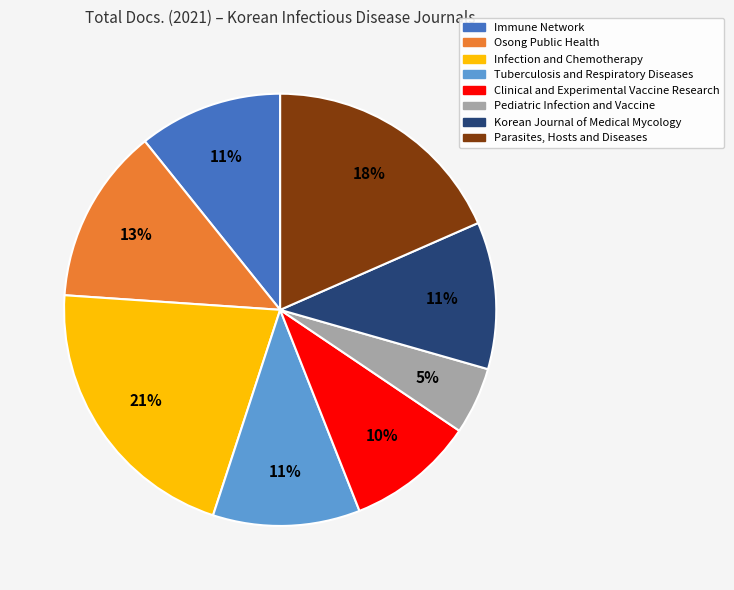

Does any single category account for the majority?

No